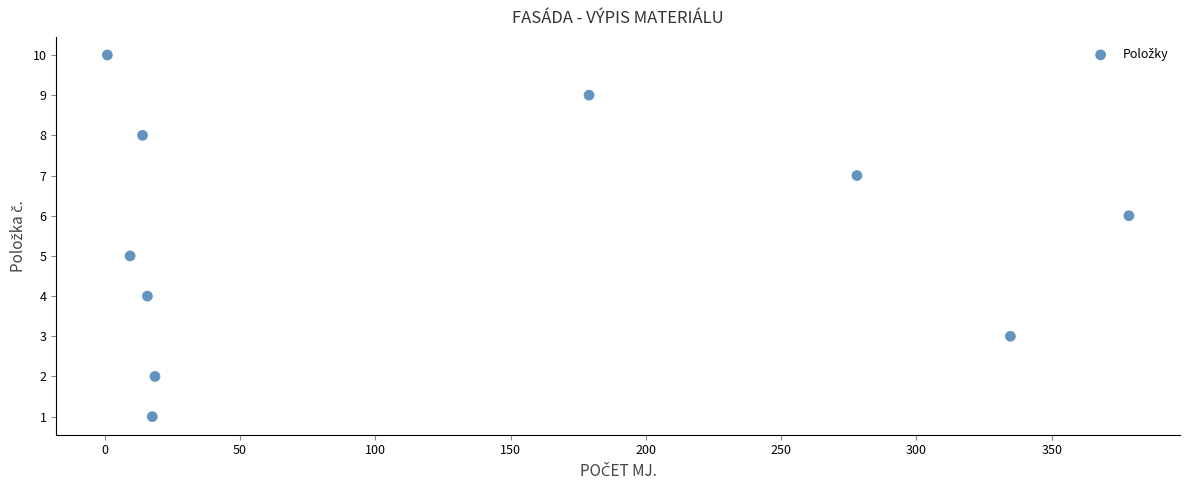

What is the range of Y values (max minus min)?

9